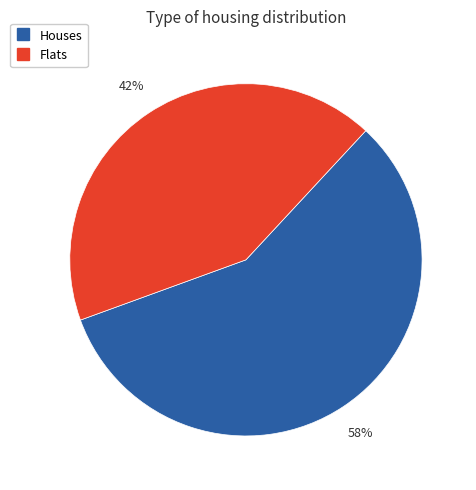

To the nearest percent, what is the average slice percentage?

50%